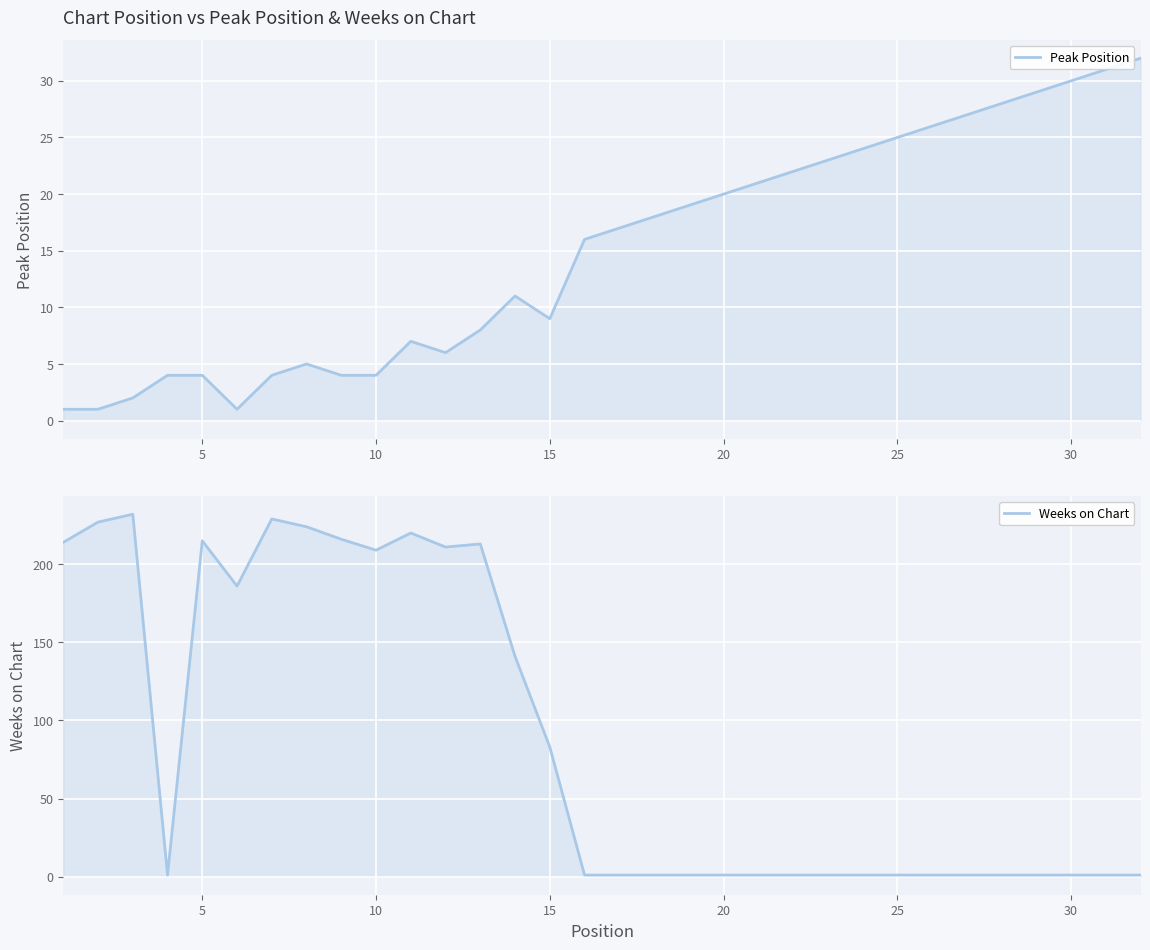

How many data points does each series have?

32